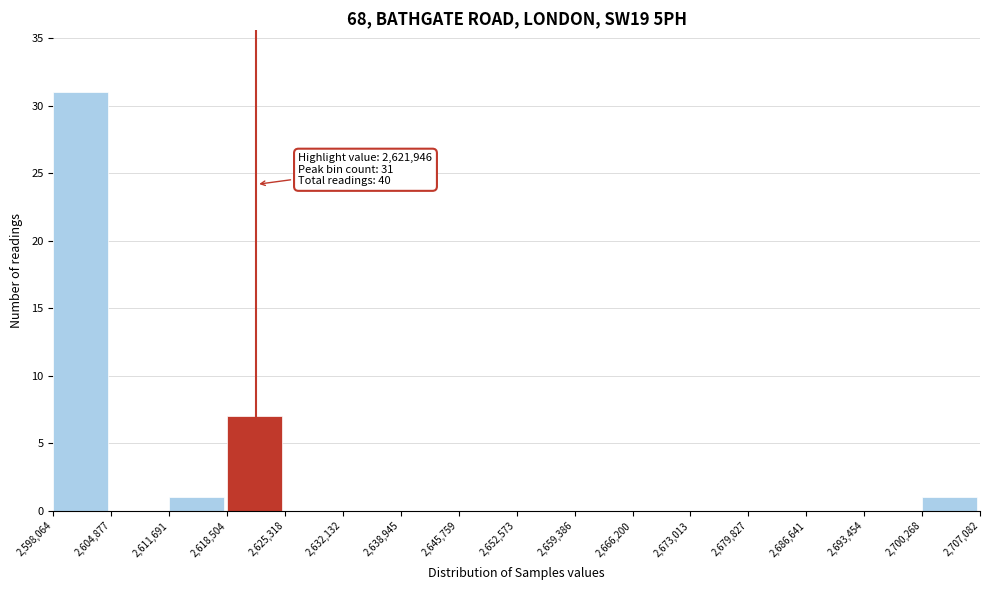

Over which range of the x-axis is the bar tallest?

2,598,064 to 2,604,877